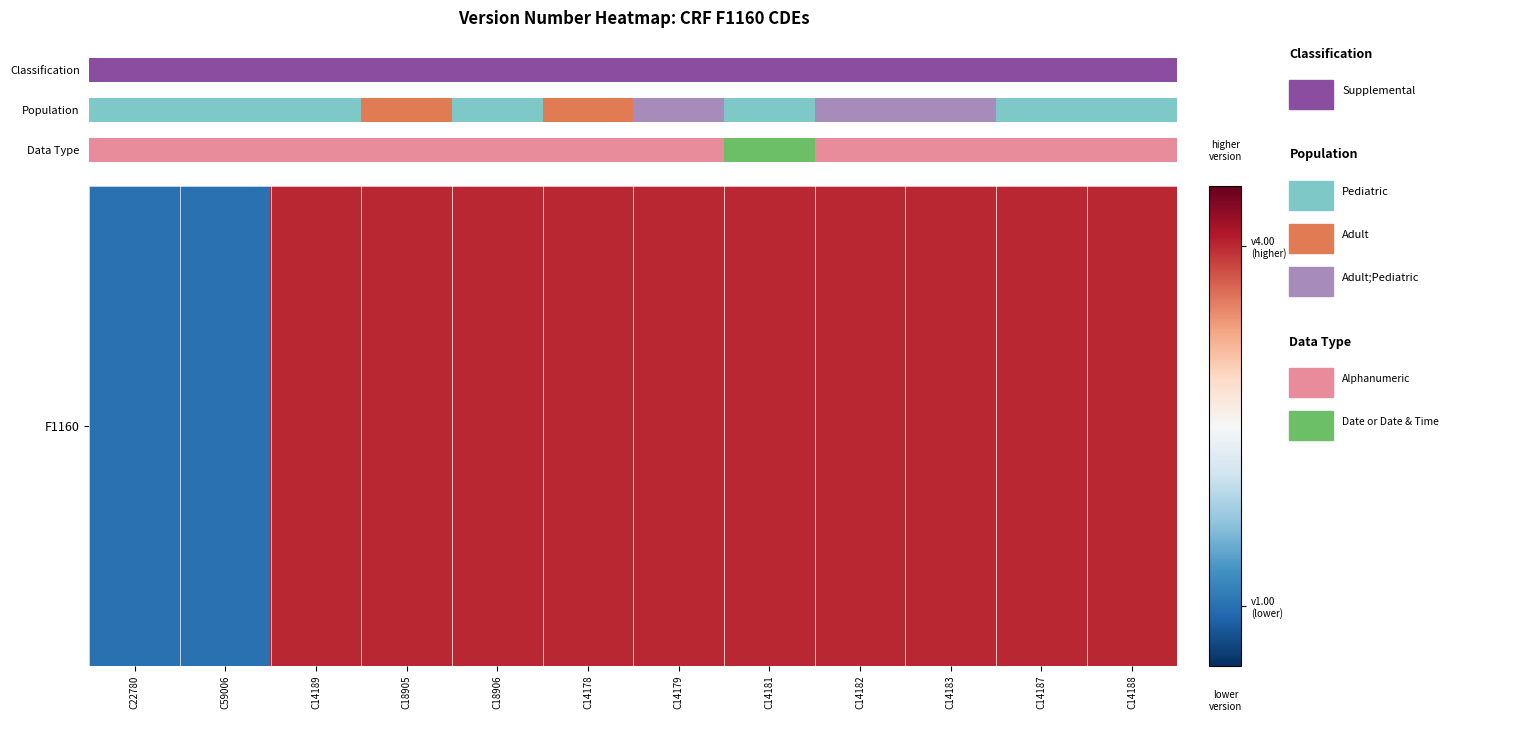

The chart shows a value of 4 at C14188. True or false?

True